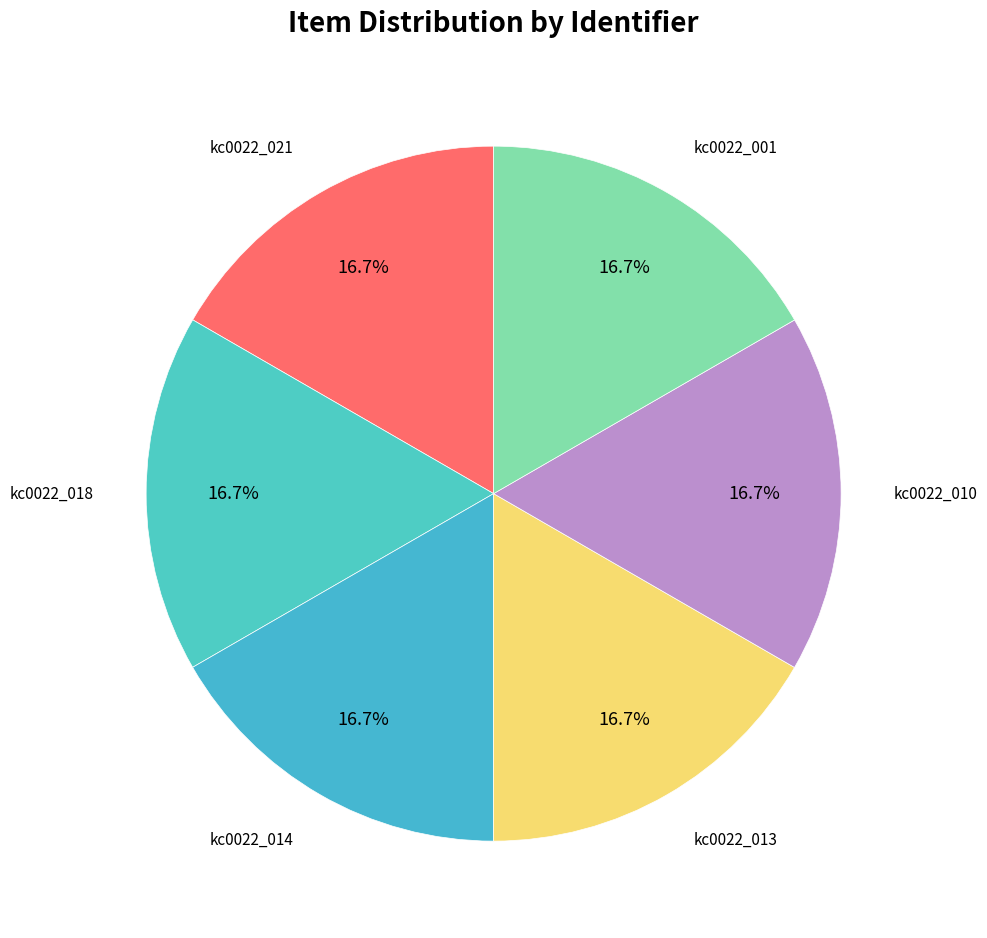

How many segments does this pie chart have?

6